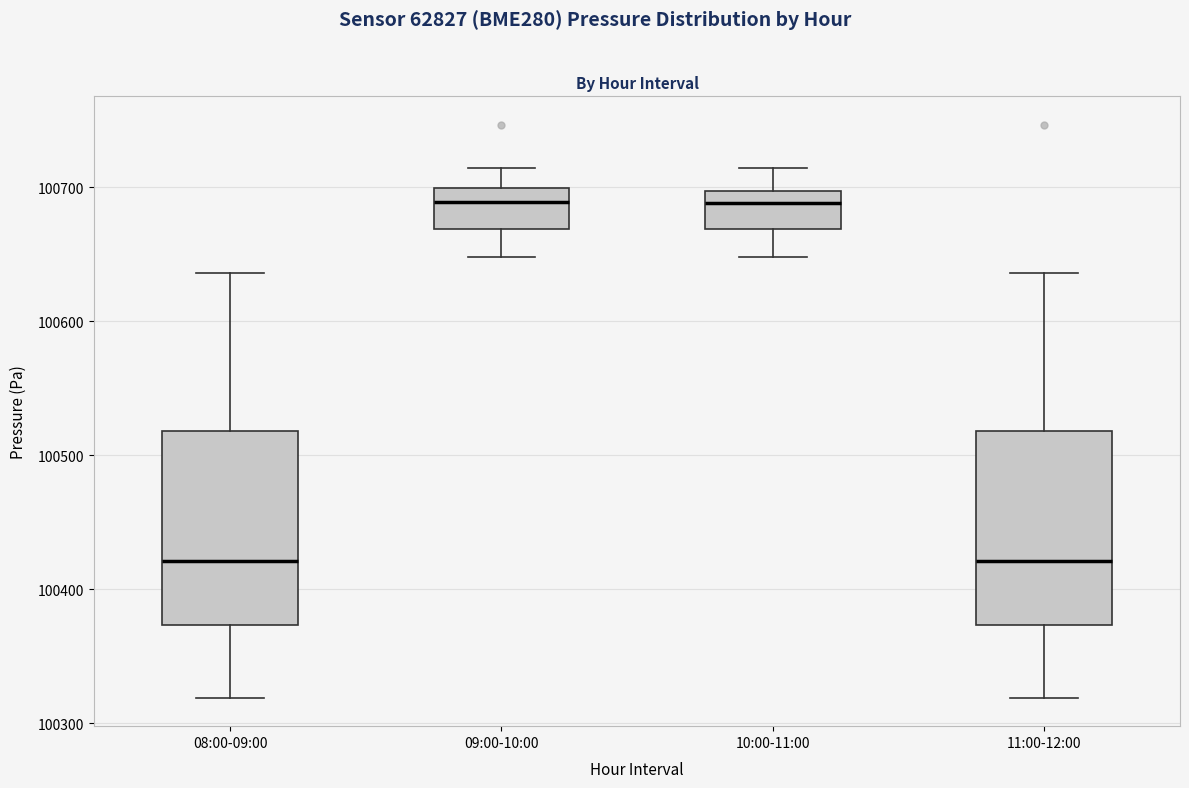

Reading left to right, transcribe this box plot: for each box, give where its median line is, the range the box spans, and where its two whiskers end, as read against the y-axis. The values are not printed on the chart, so give them approximately, as read against the axis.

08:00-09:00: median 100420, box 100370 to 100520, whiskers 100320 to 100640
09:00-10:00: median 100690, box 100670 to 100700, whiskers 100650 to 100710
10:00-11:00: median 100690, box 100670 to 100700, whiskers 100650 to 100710
11:00-12:00: median 100420, box 100370 to 100520, whiskers 100320 to 100640